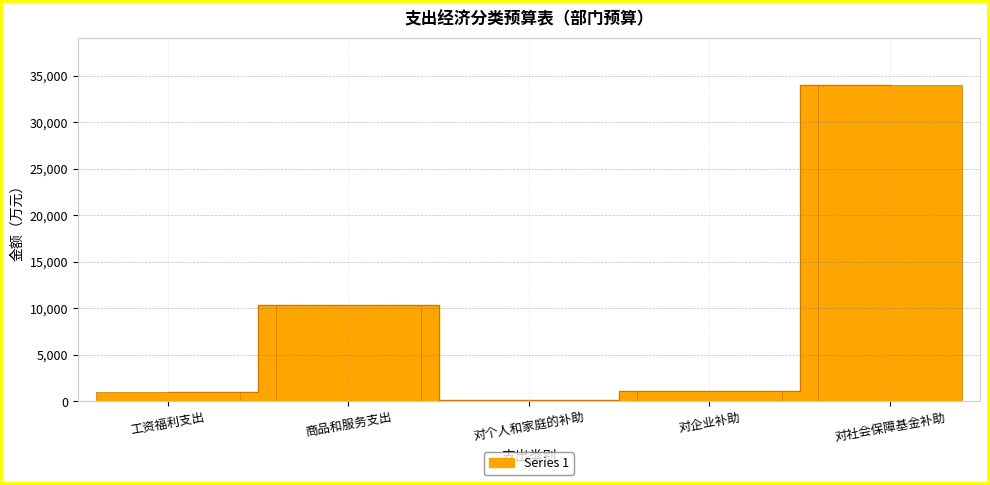

Approximately how many times larger is the value at 工资福利支出 compared to 商品和服务支出?

0.1